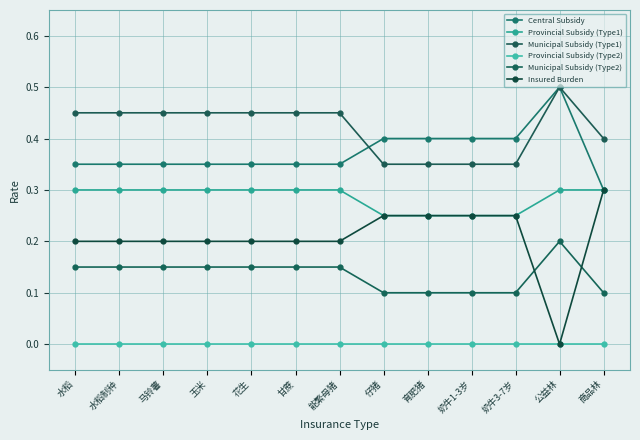

True or false: Provincial Subsidy (Type2) and Provincial Subsidy (Type1) cross at least once.

False